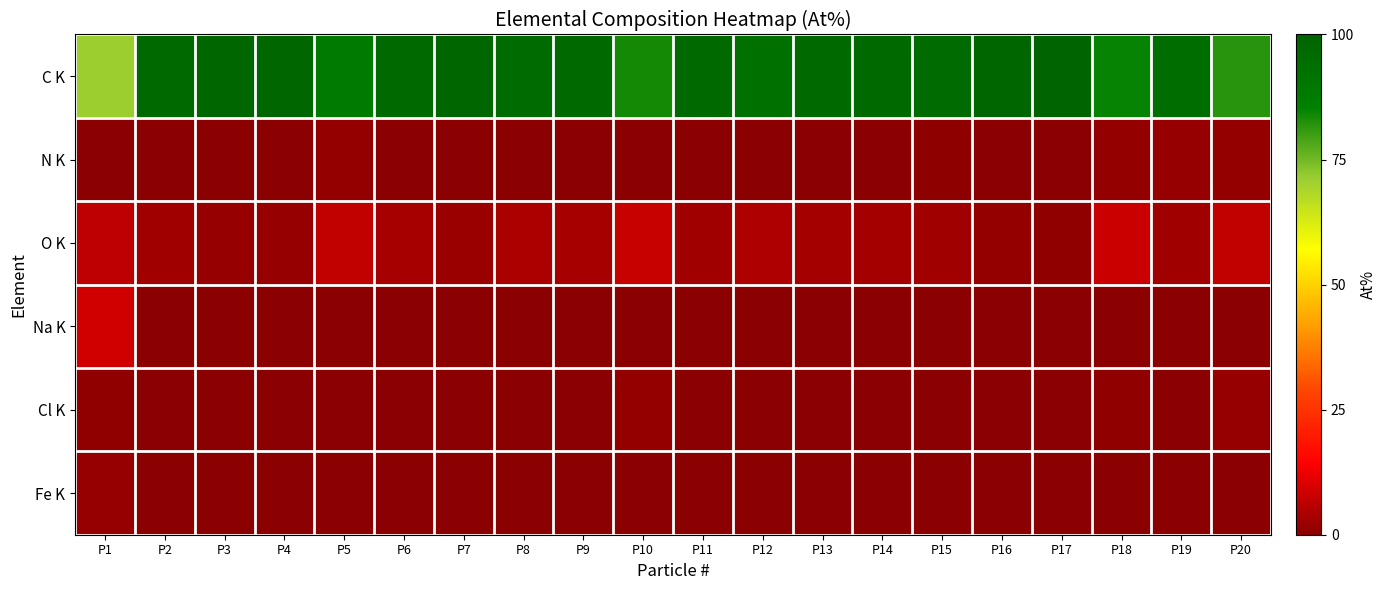

Which has a higher value, P1 or P12?

P12